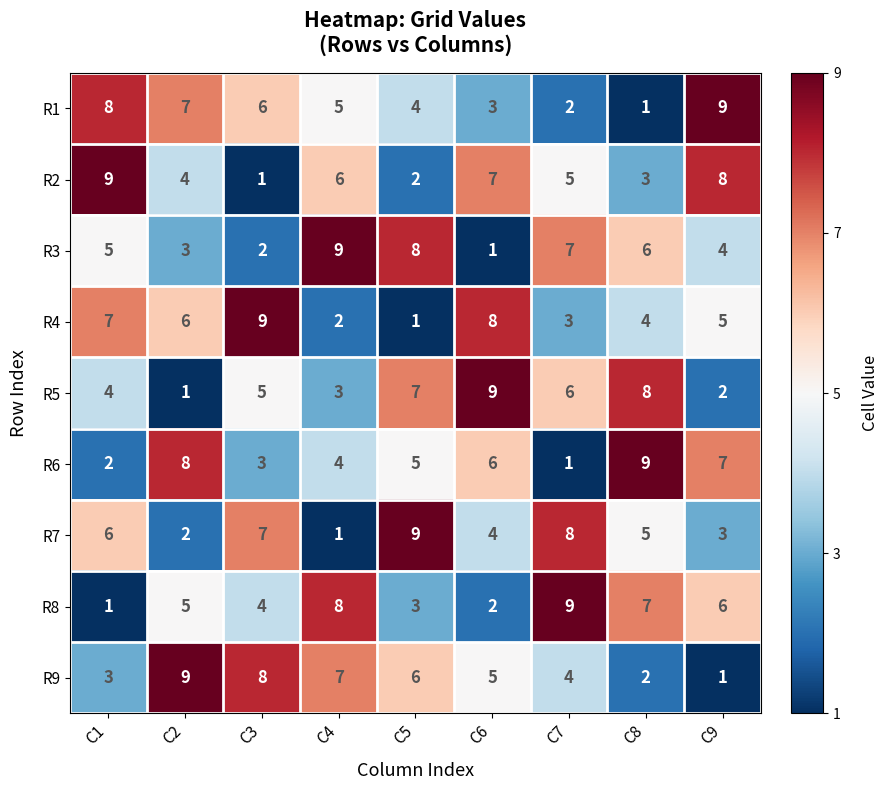

What is the difference between the maximum and minimum values in the R6 series?

8